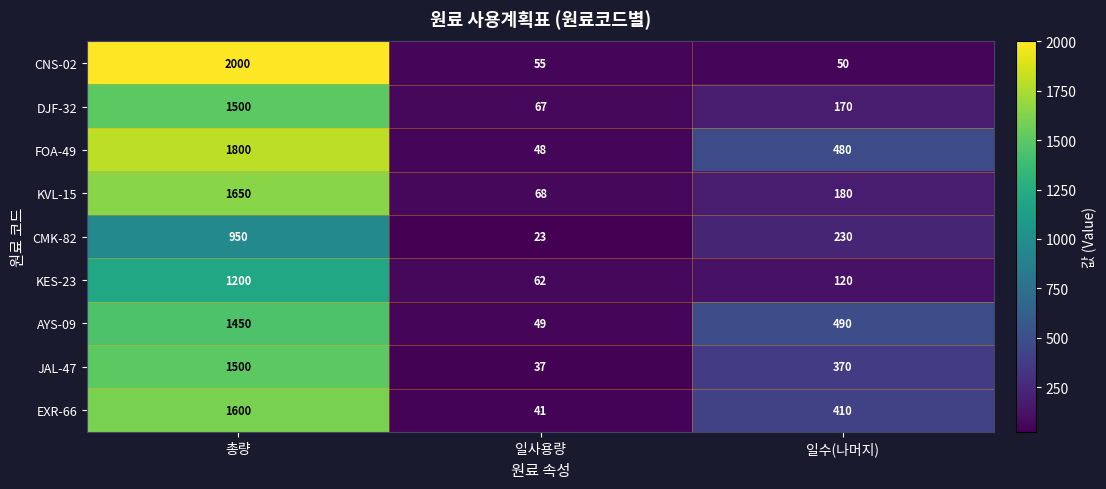

What is the maximum value shown in the chart?

2000